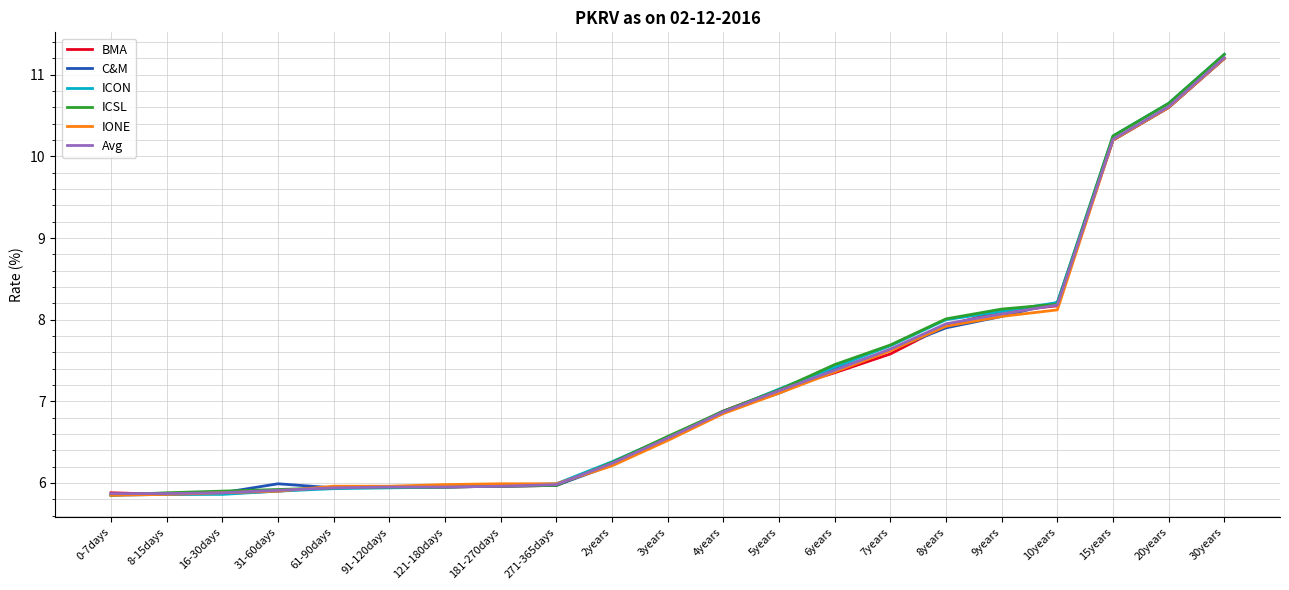

Is it true that BMA equals 8.1 at 181-270days?

False